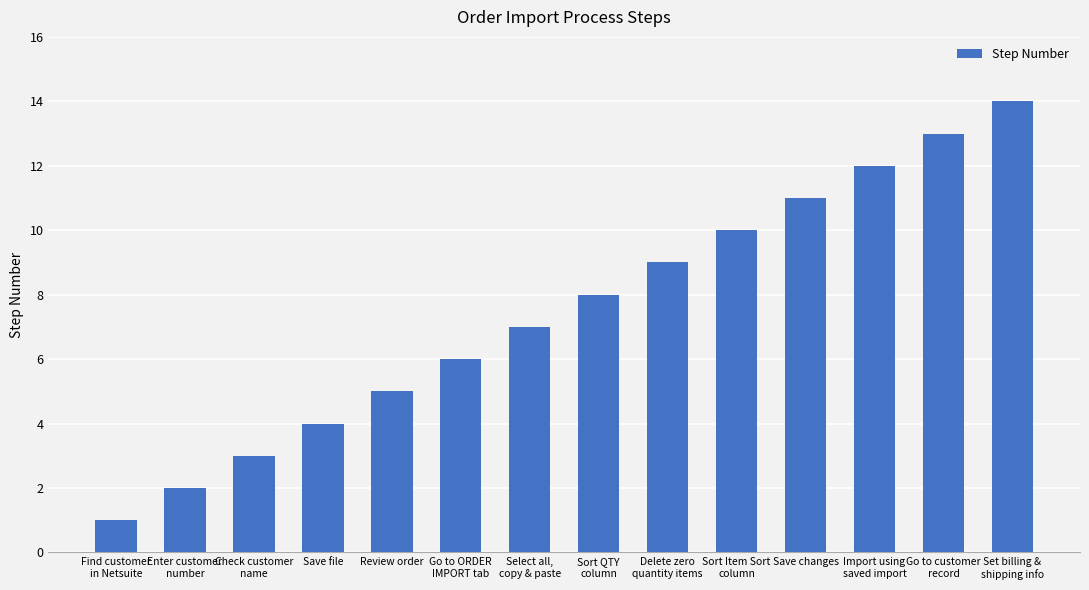

What is the change in value from Sort QTY
column to Sort Item Sort
column?

+2